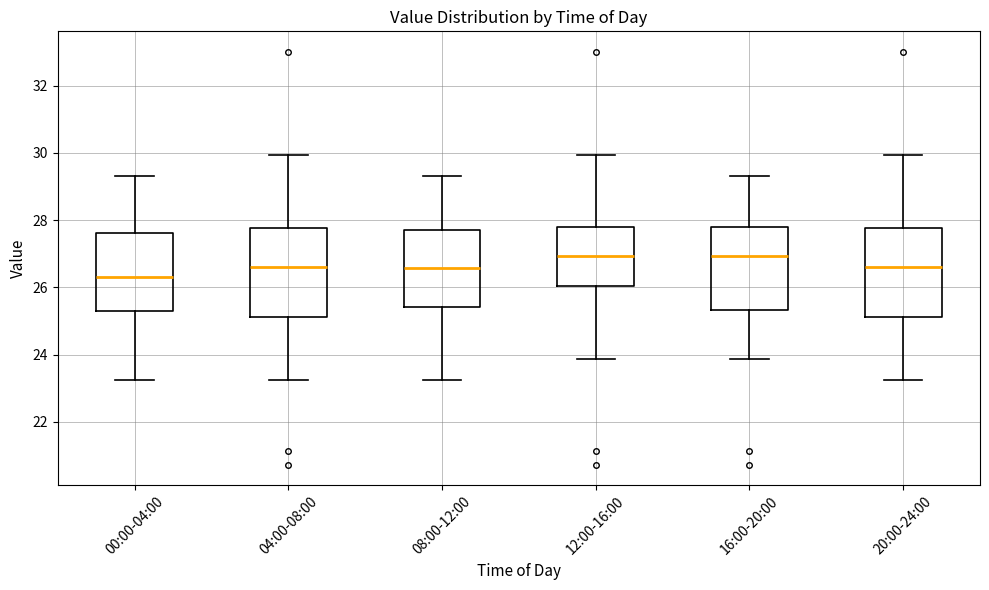

Reading left to right, transcribe this box plot: for each box, give where its median line is, the range the box spans, and where its two whiskers end, as read against the y-axis. The values are not printed on the chart, so give them approximately, as read against the axis.

00:00-04:00: median 26.4, box 25.4 to 27.6, whiskers 23.2 to 29.4
04:00-08:00: median 26.6, box 25.2 to 27.8, whiskers 23.2 to 30.0
08:00-12:00: median 26.6, box 25.4 to 27.8, whiskers 23.2 to 29.4
12:00-16:00: median 27.0, box 26.0 to 27.8, whiskers 23.8 to 30.0
16:00-20:00: median 27.0, box 25.4 to 27.8, whiskers 23.8 to 29.4
20:00-24:00: median 26.6, box 25.2 to 27.8, whiskers 23.2 to 30.0